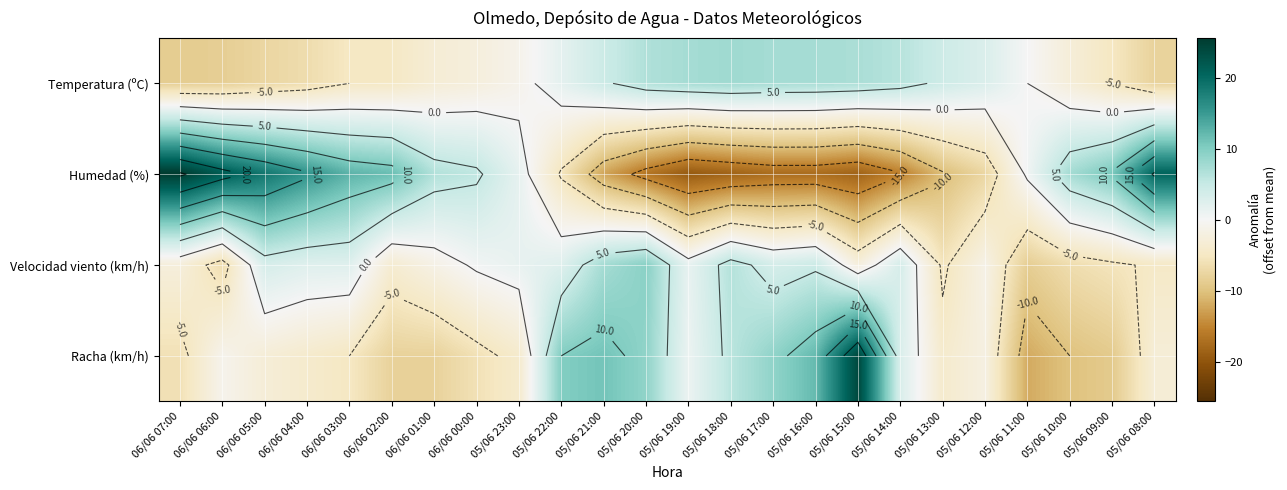

Count the number of data series in this chart.

4